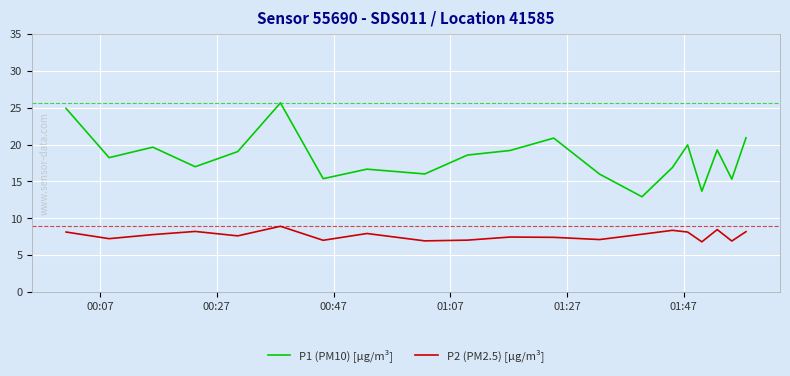

What is the lowest value of the P2 (PM2.5) [µg/m³] series?

6.8